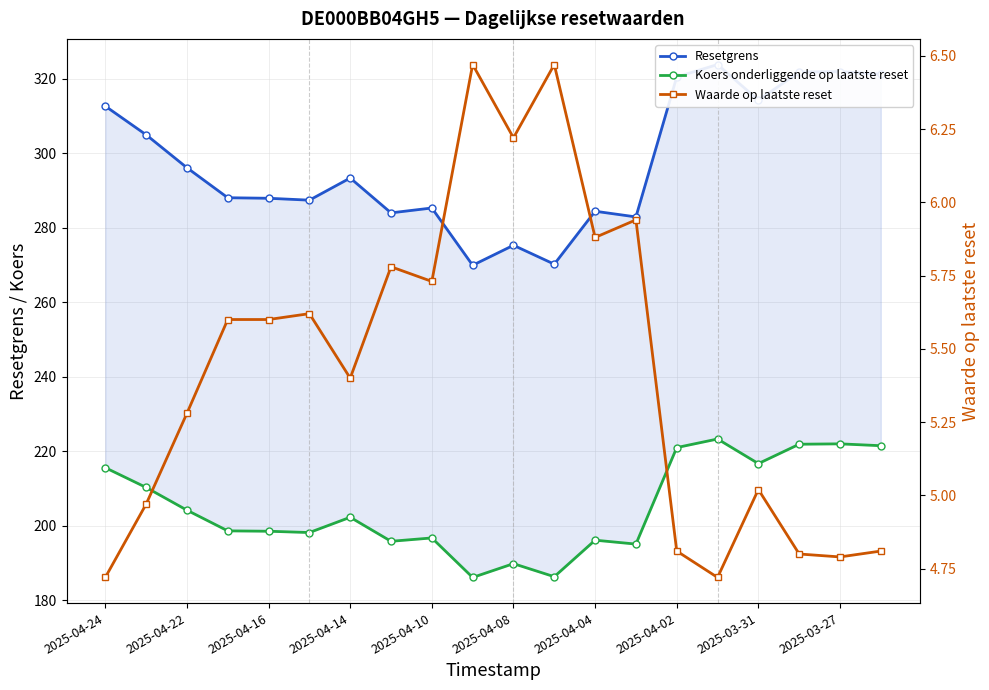

How many values in the Resetgrens series are below 293?

10